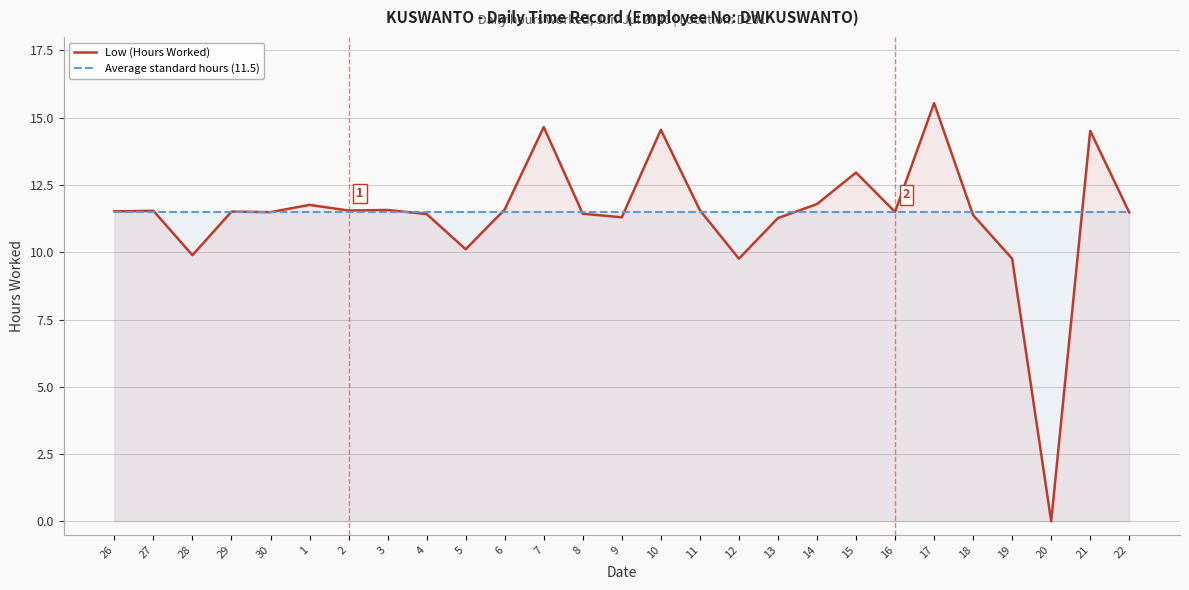

Which series has the widest spread of values?

Low (Hours Worked)